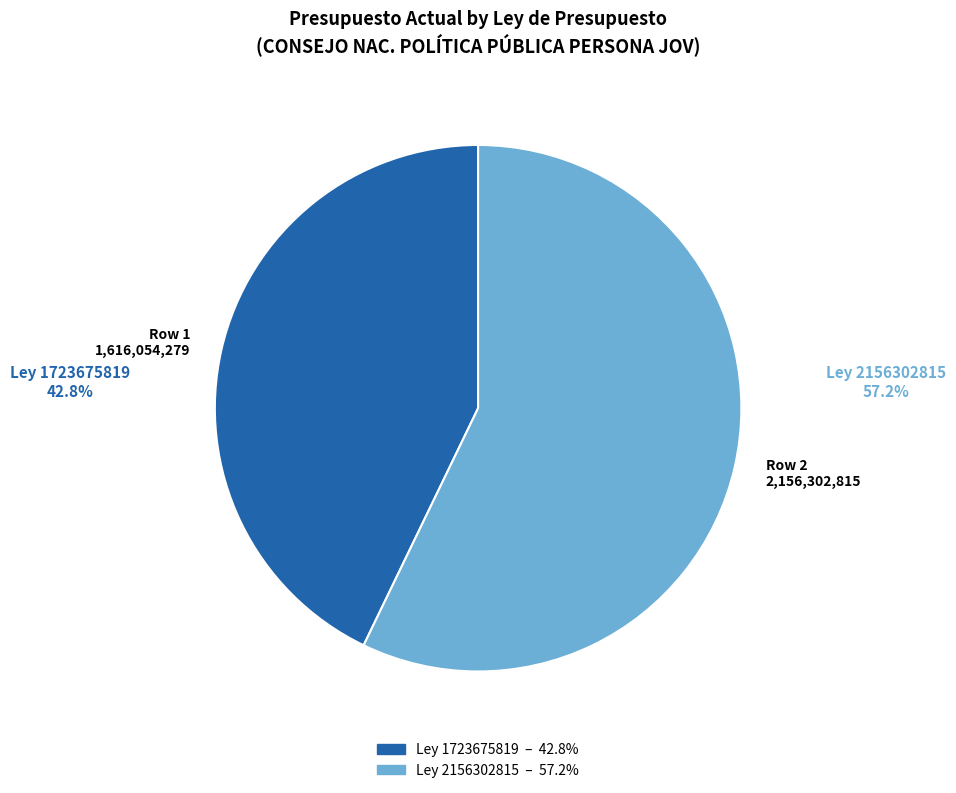

Which has a higher value, Ley 2156302815 or Ley 1723675819?

Ley 2156302815